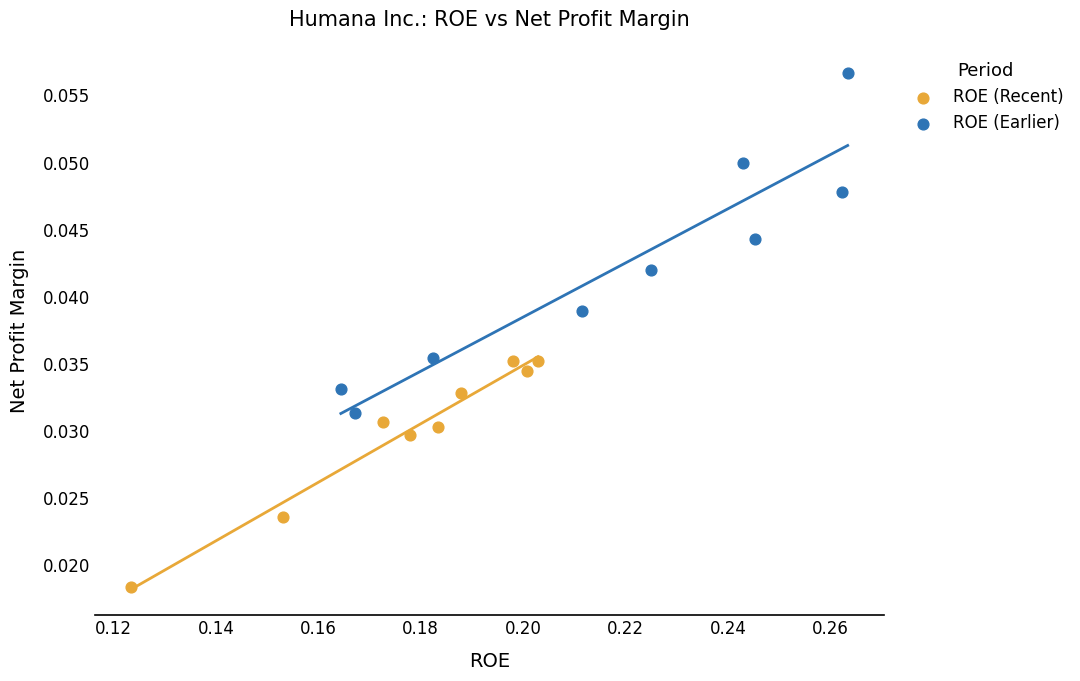

Which series reaches the minimum Y coordinate?

ROE (Recent)